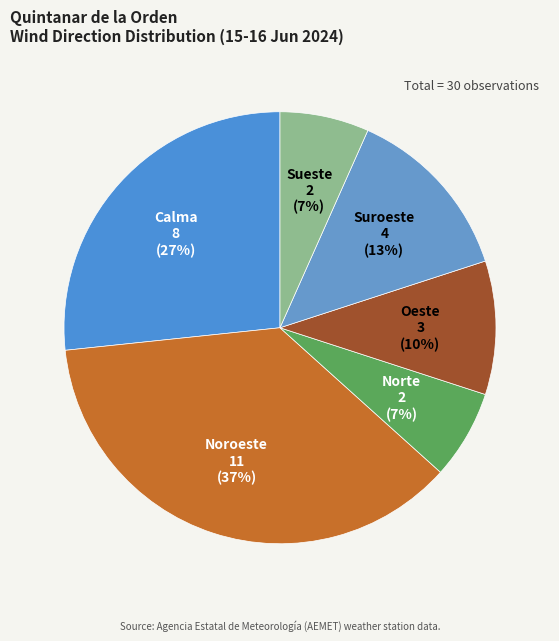

What percentage is the Sueste slice, to the nearest percent?

7%